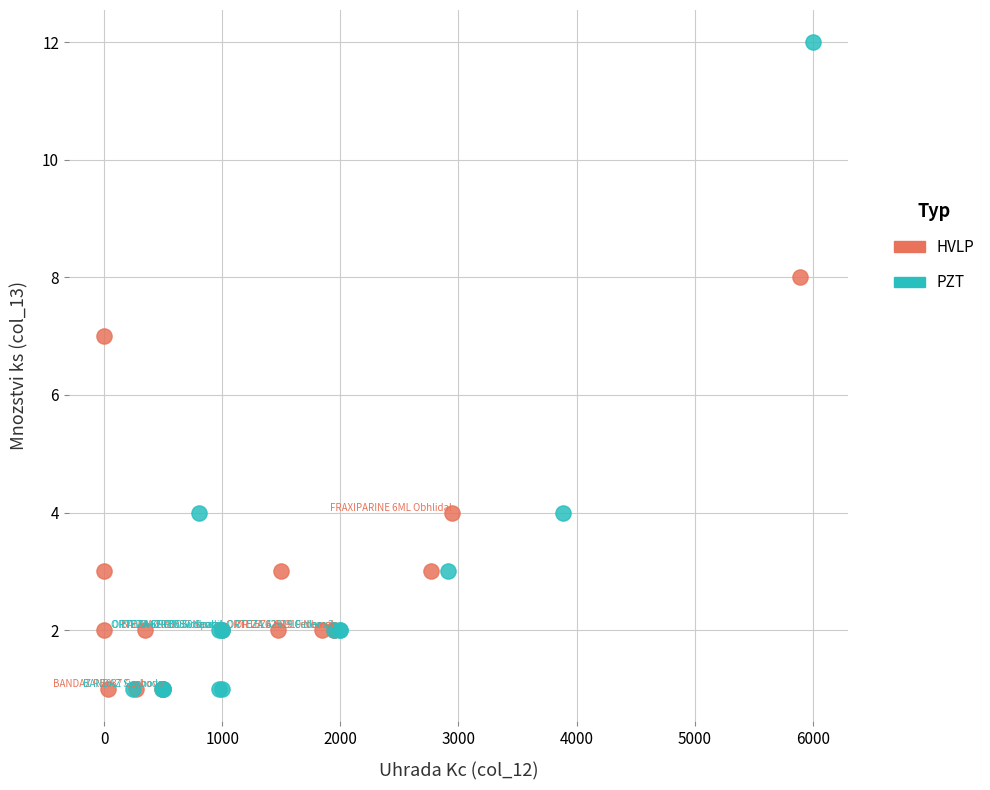

Which series reaches the maximum Y coordinate?

PZT